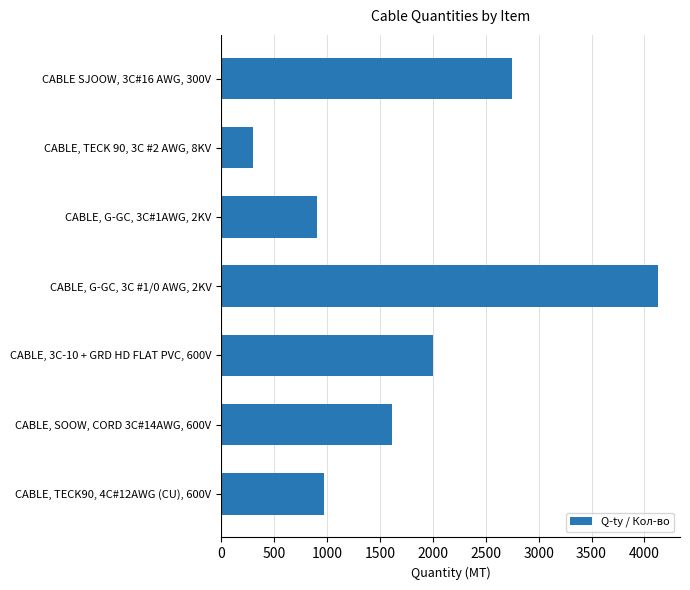

Rank the categories by value from lowest to highest.

CABLE, TECK 90, 3C #2 AWG, 8KV, CABLE, G-GC, 3C#1AWG, 2KV, CABLE, TECK90, 4C#12AWG (CU), 600V, CABLE, SOOW, CORD 3C#14AWG, 600V, CABLE, 3C-10 + GRD HD FLAT PVC, 600V, CABLE SJOOW, 3C#16 AWG, 300V, CABLE, G-GC, 3C #1/0 AWG, 2KV